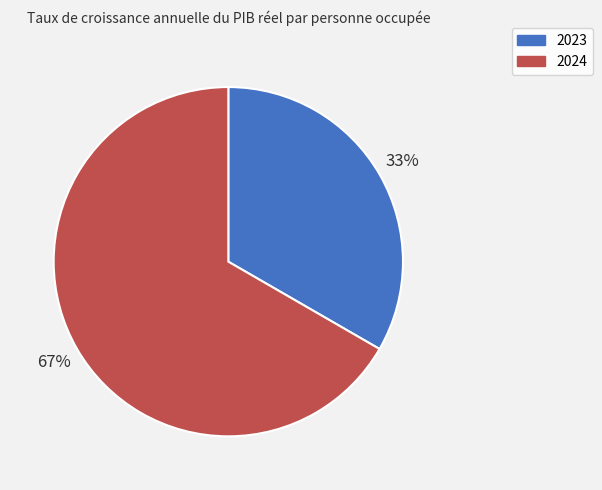

How many segments does this pie chart have?

2